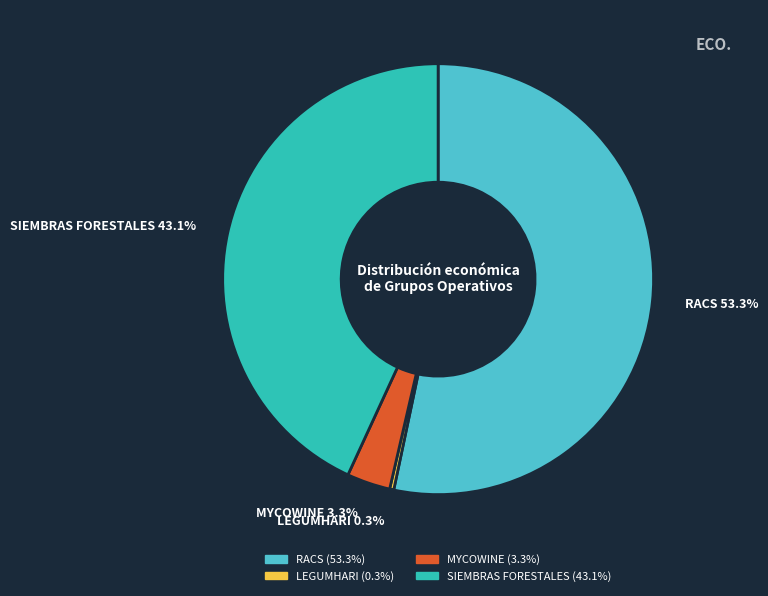

To the nearest percent, what portion does RACS represent?

53%